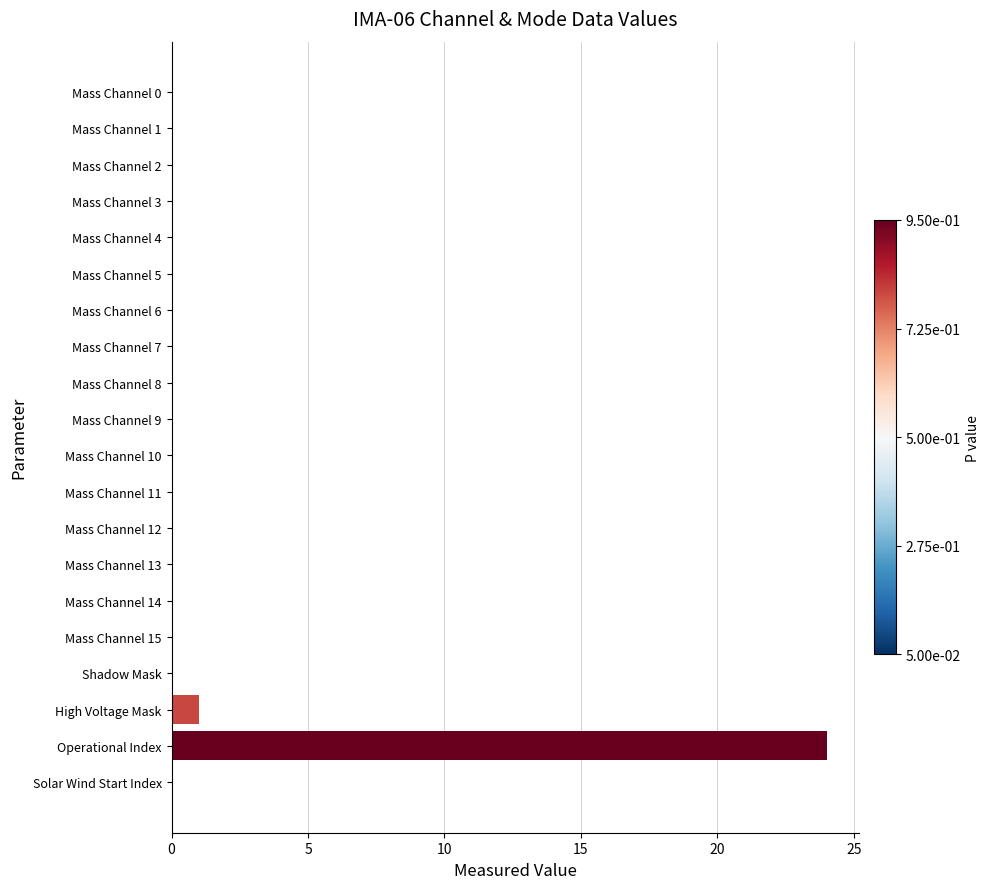

What is the sum of all values?

25